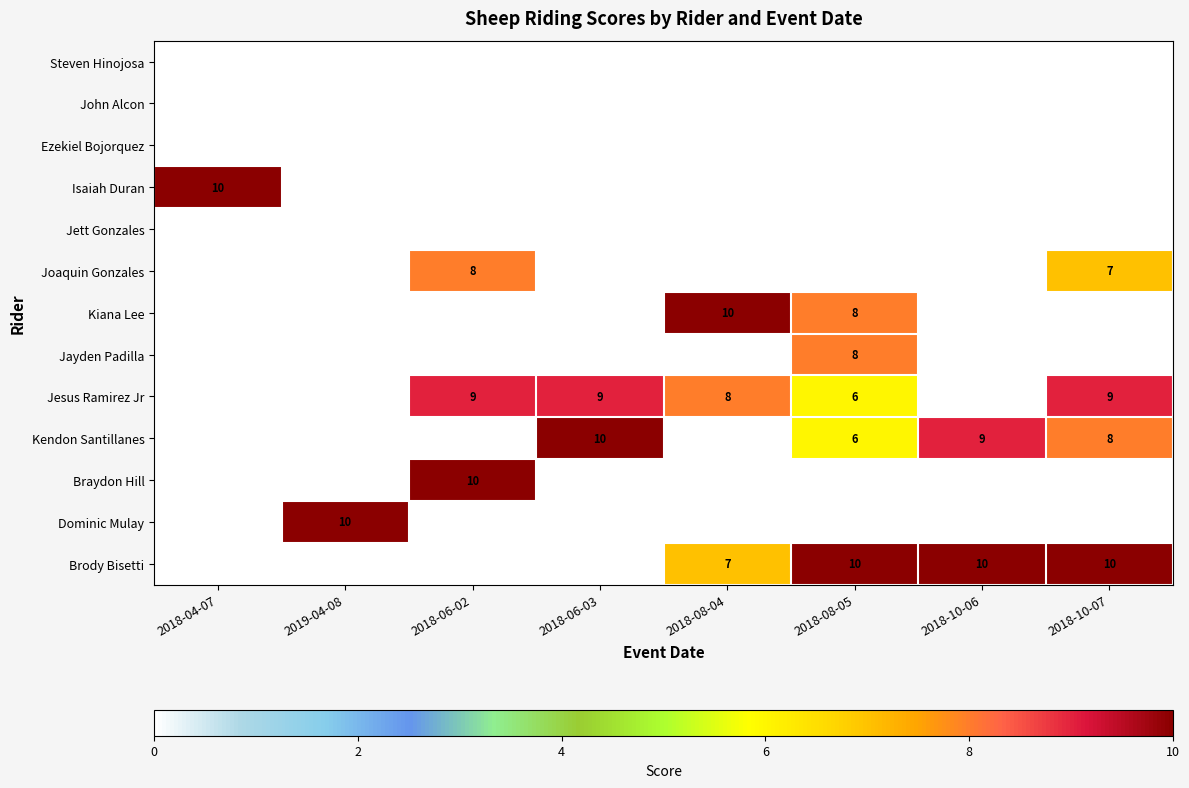

True or false: Kendon Santillanes has a value of 2 at 2018-10-06.

False